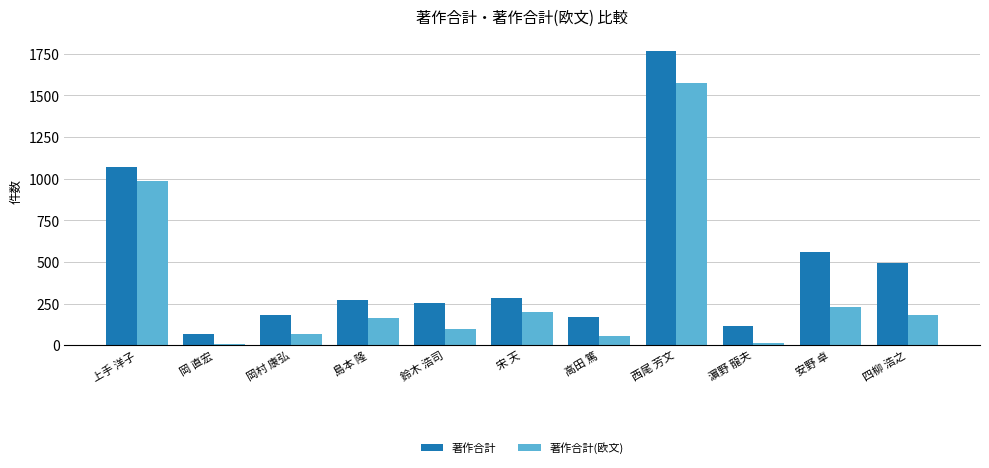

What is the greatest value displayed?

1768